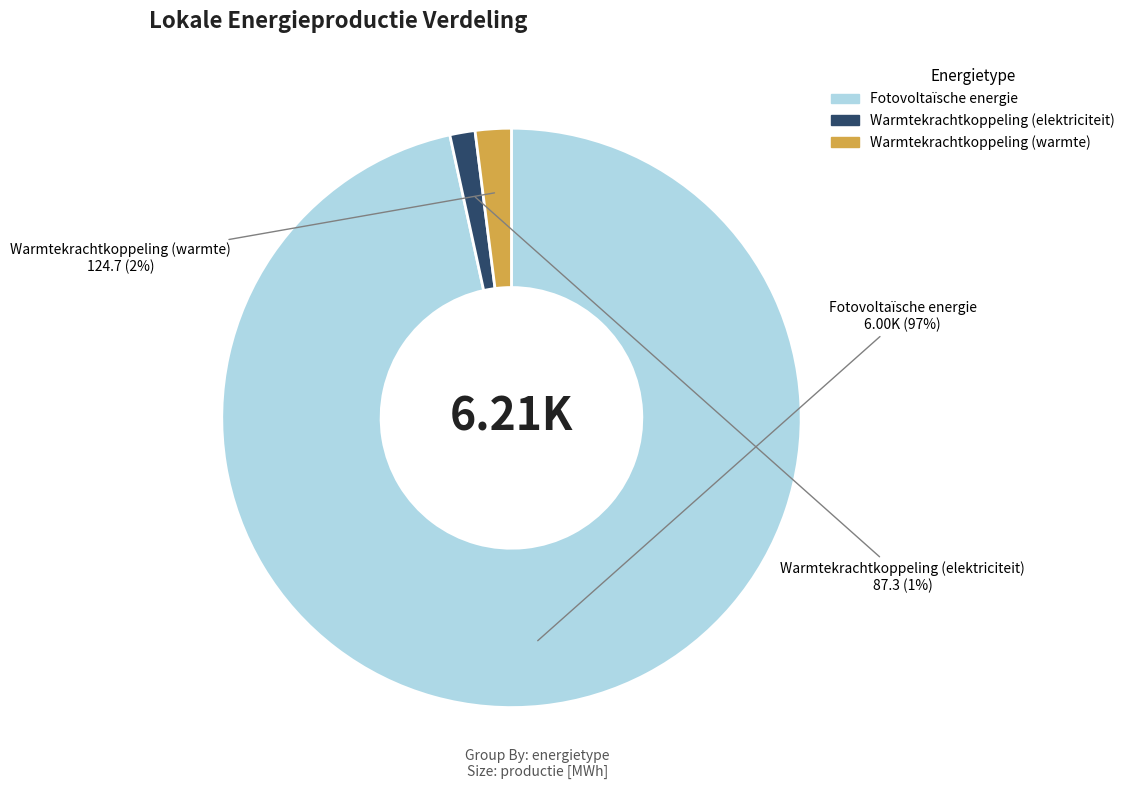

Combined, do Fotovoltaïsche energie and Warmtekrachtkoppeling (elektriciteit) account for over 50%?

Yes